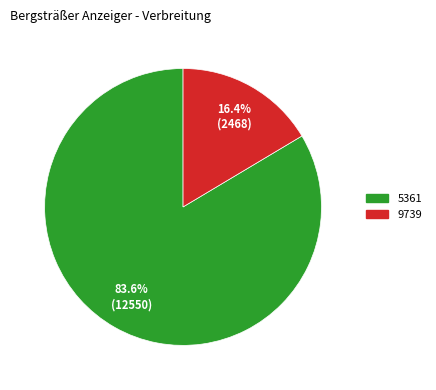

What is the ratio of the value at 9739 to the value at 5361?

0.2